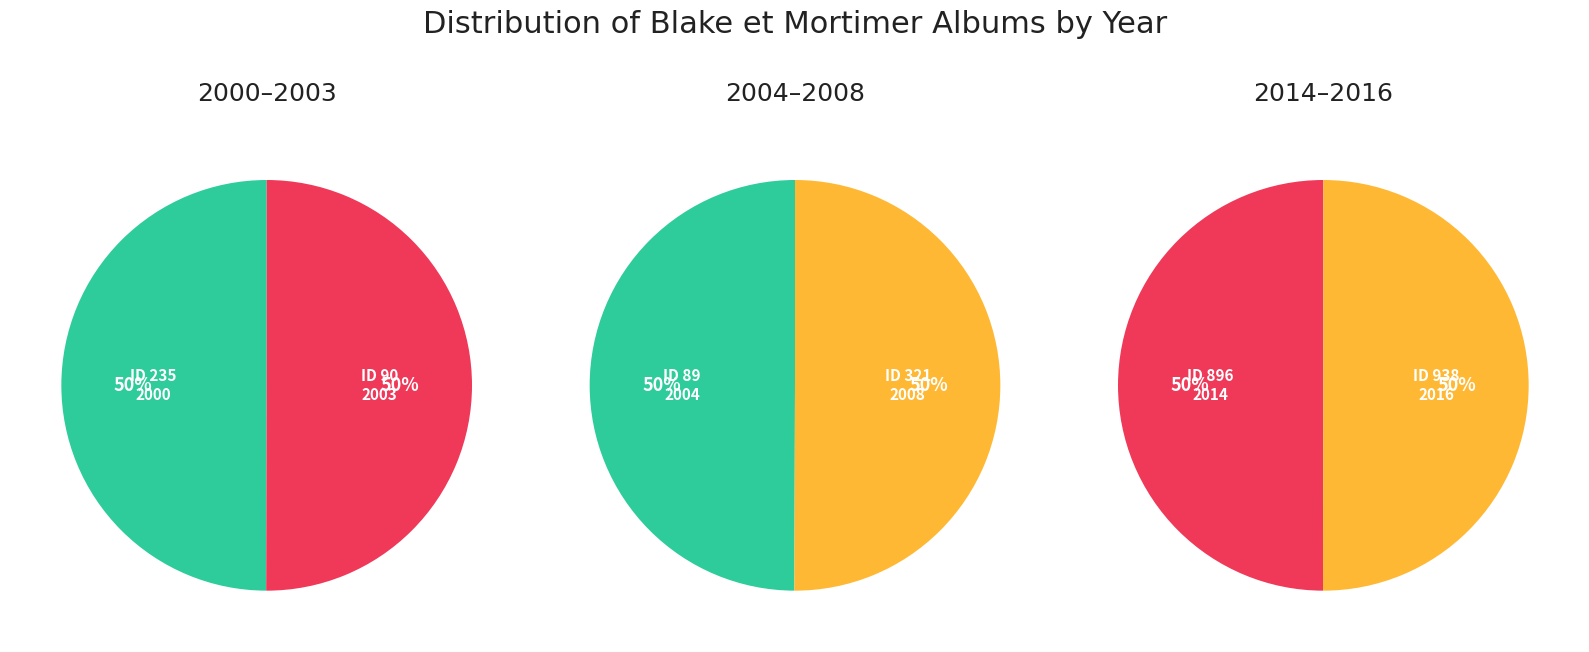

What is the largest slice in the pie chart?

938